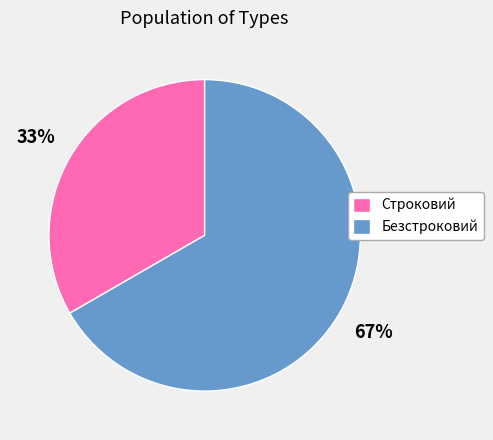

Does Безстроковий represent more than half of the total?

Yes